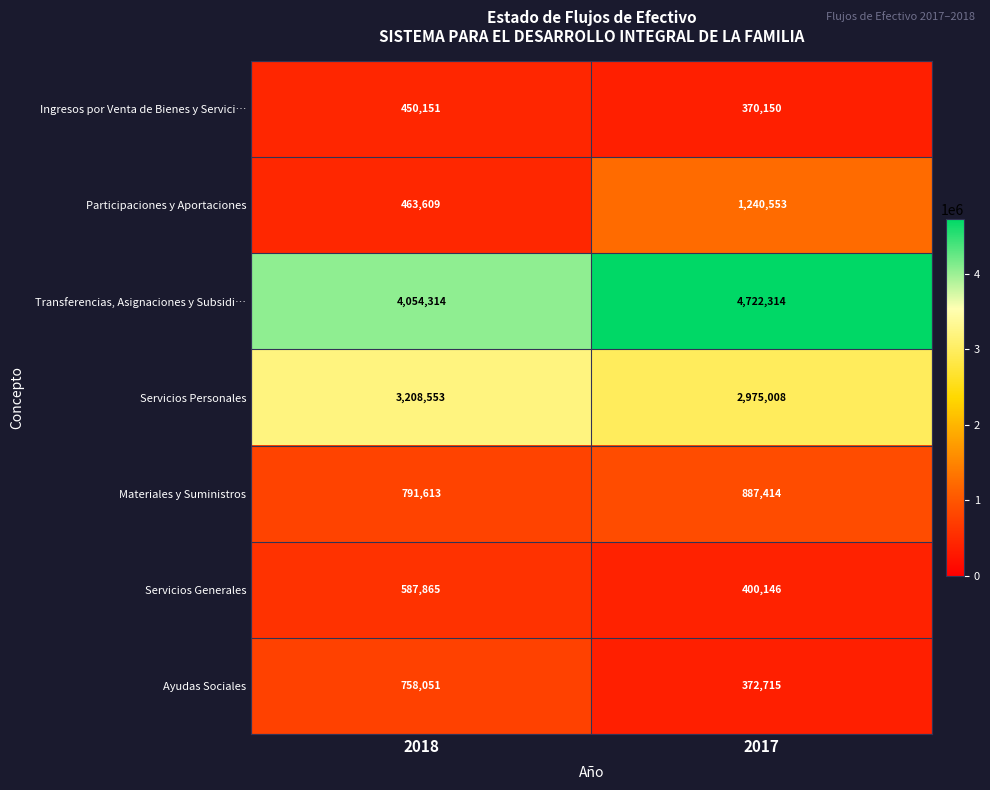

Which series has the largest range (max minus min)?

Participaciones y Aportaciones